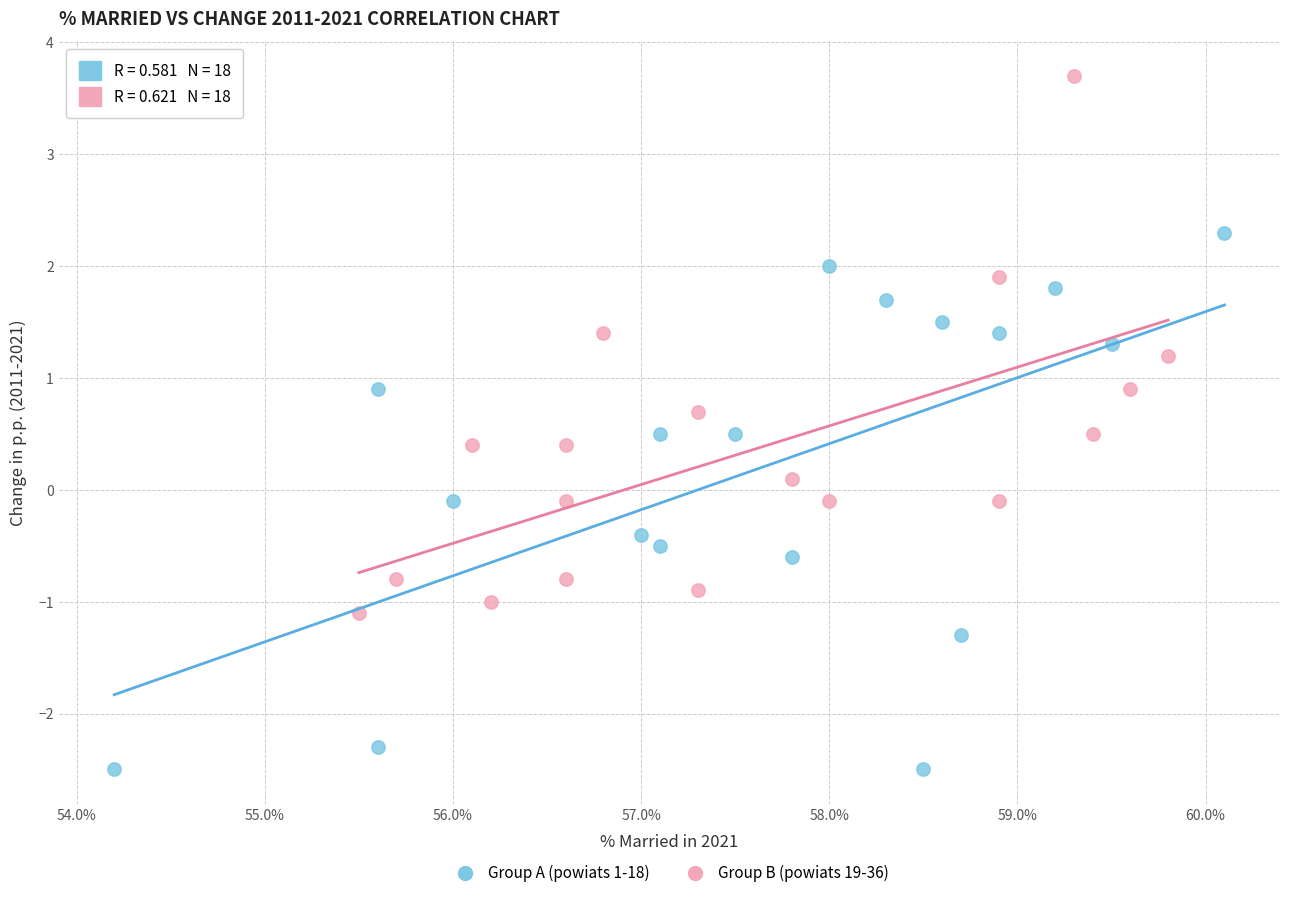

What are all the series names shown in the legend?

Group A (powiats 1-18), Group B (powiats 19-36)